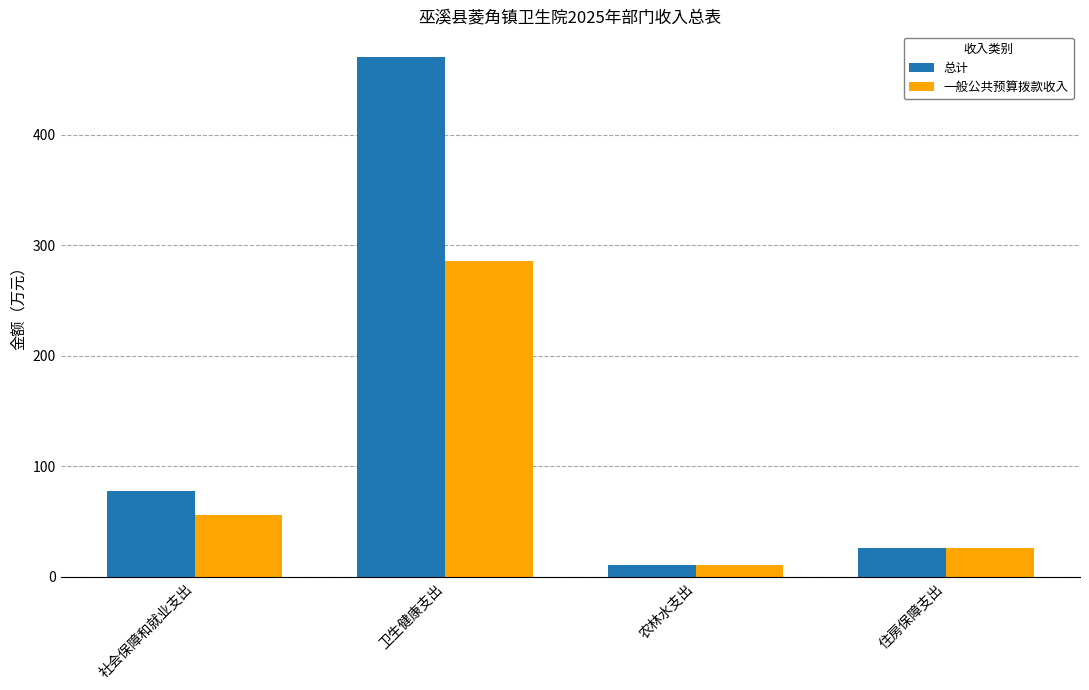

What is the maximum value for 总计?

469.8